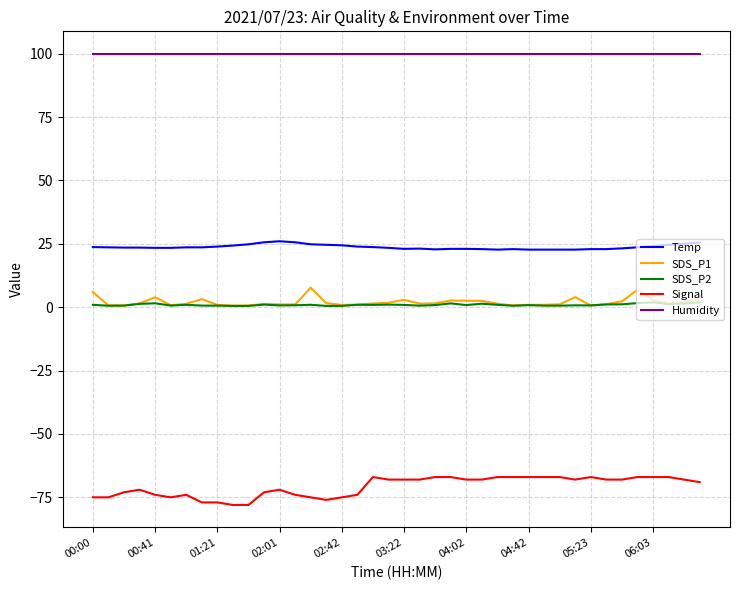

What is the difference between the second highest and minimum values in the Temp series?

2.9